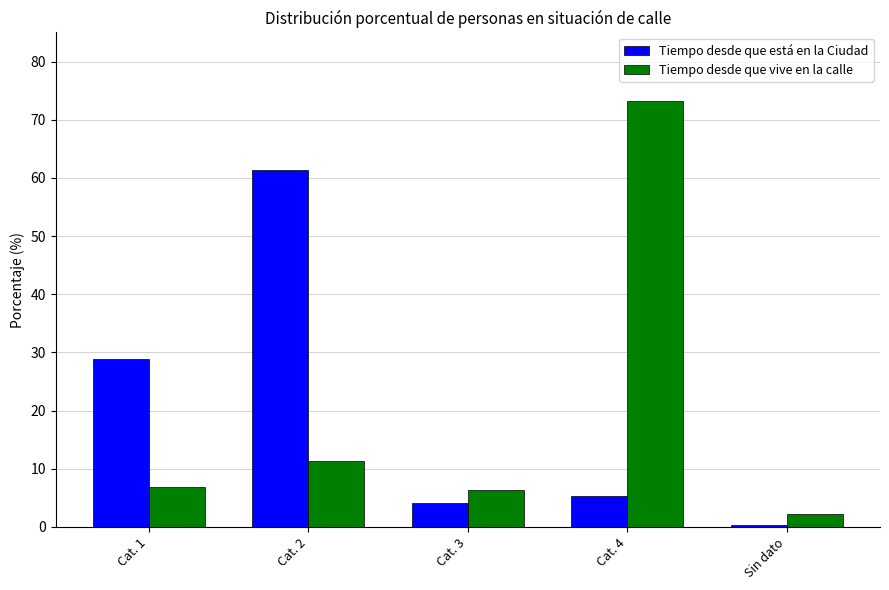

The value of Tiempo desde que vive en la calle at Sin dato is 2.2. True or false?

True